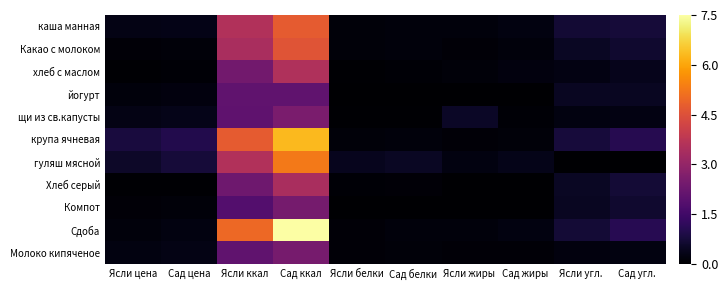

At which category does the chart reach its minimum across all series?

Ясли жиры